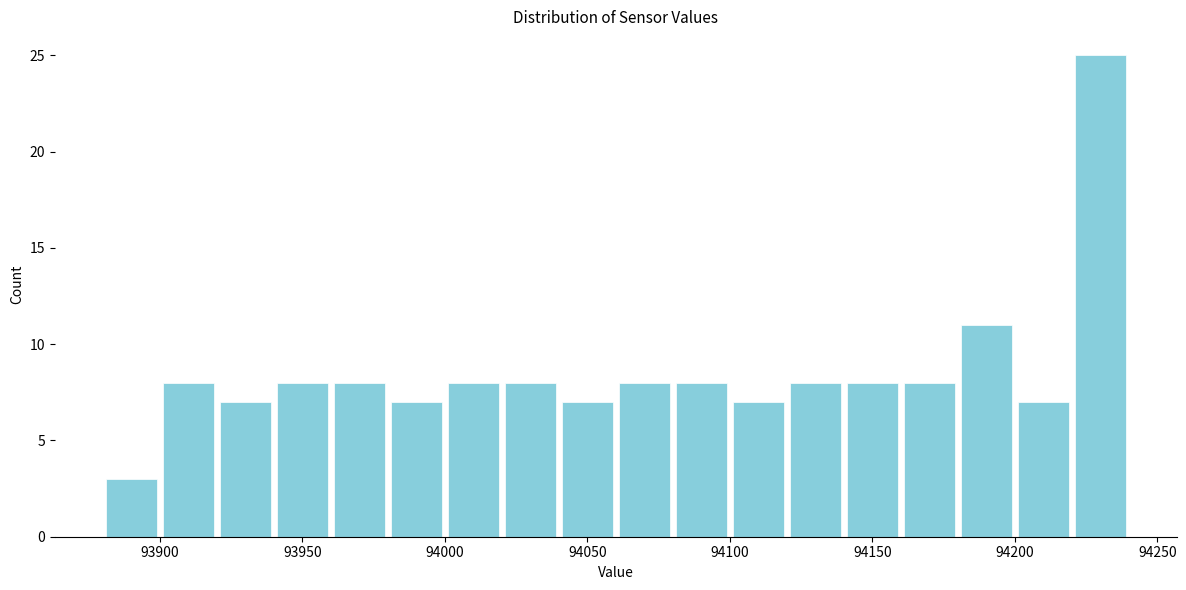

Reading left to right, transcribe this chart: for each bar, give the range it covers on the x-axis and its height. The values are not printed on the chart, so give them approximately, as read against the axis.

93880 to 93900: 3
93900 to 93920: 8
93920 to 93940: 7
93940 to 93960: 8
93960 to 93980: 8
93980 to 94000: 7
94000 to 94020: 8
94020 to 94040: 8
94040 to 94060: 7
94060 to 94080: 8
94080 to 94100: 8
94100 to 94120: 7
94120 to 94140: 8
94140 to 94160: 8
94160 to 94180: 8
94180 to 94200: 11
94200 to 94220: 7
94220 to 94240: 25